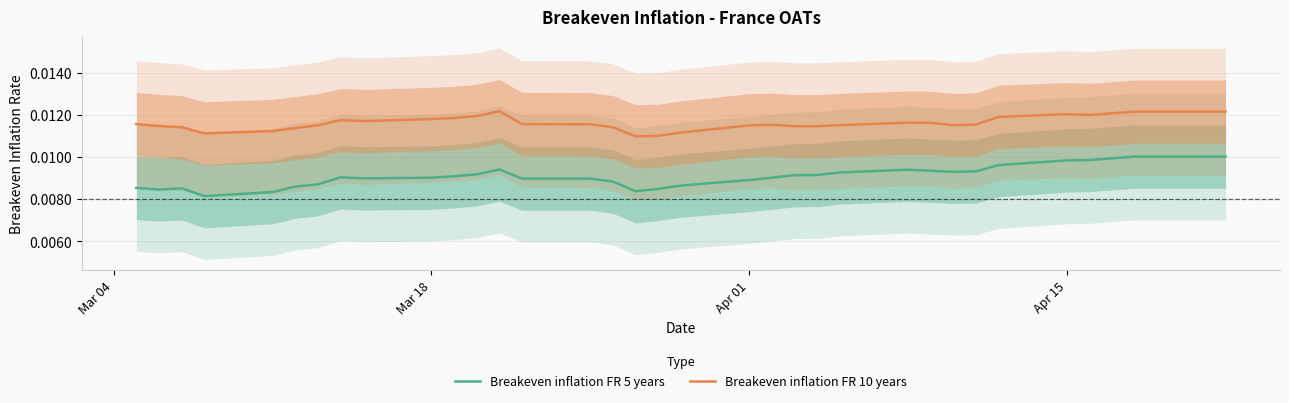

Reading right to left, transcribe all the data shown in this chart.

Breakeven inflation FR 5 years: 0.0	0.0	0.0	0.0	0.0	0.0	0.0	0.0	0.0	0.0	0.0	0.0	0.0	0.0	0.0	0.0	0.0	0.0	0.0	0.0	0.0	0.0	0.0	0.0	0.0	0.0	0.0	0.0	0.0	0.0	0.0	0.0	0.0	0.0	0.0
Breakeven inflation FR 10 years: 0.0	0.0	0.0	0.0	0.0	0.0	0.0	0.0	0.0	0.0	0.0	0.0	0.0	0.0	0.0	0.0	0.0	0.0	0.0	0.0	0.0	0.0	0.0	0.0	0.0	0.0	0.0	0.0	0.0	0.0	0.0	0.0	0.0	0.0	0.0